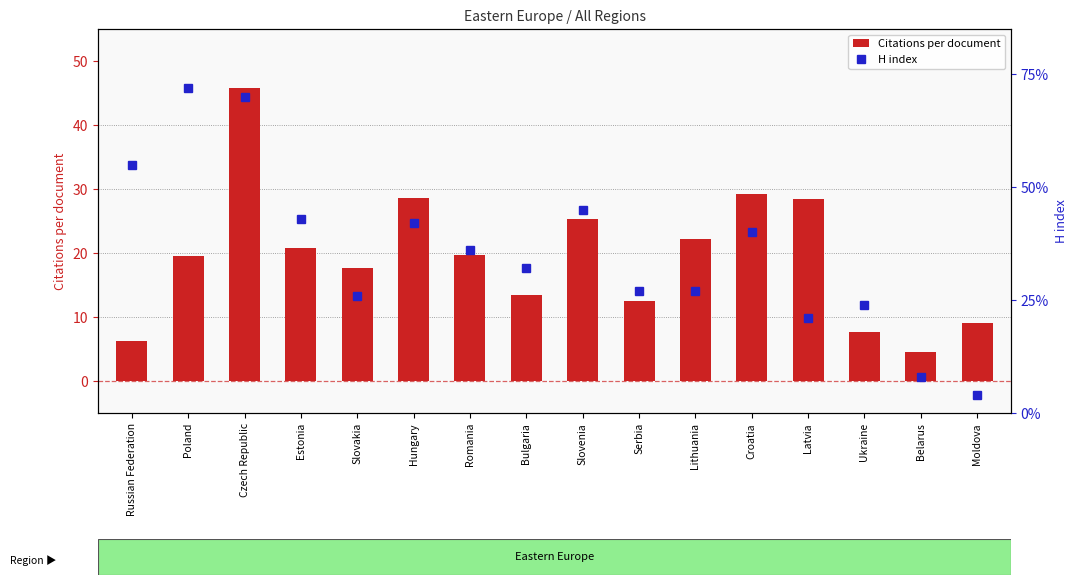

Is the value of H index at Slovakia greater than the value of Citations per document at Ukraine?

Yes